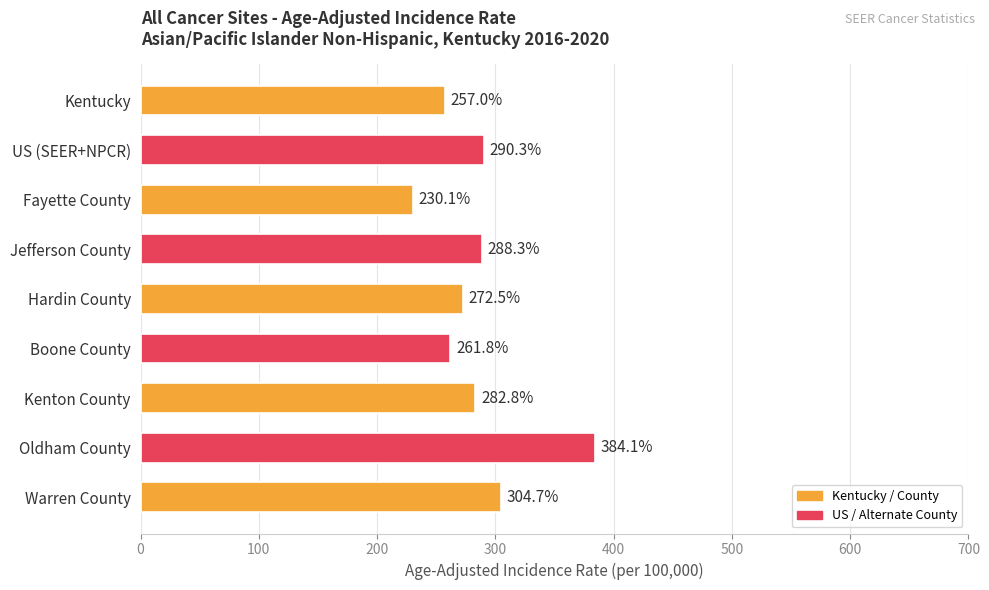

What is the difference between the second highest and second lowest values?

47.7